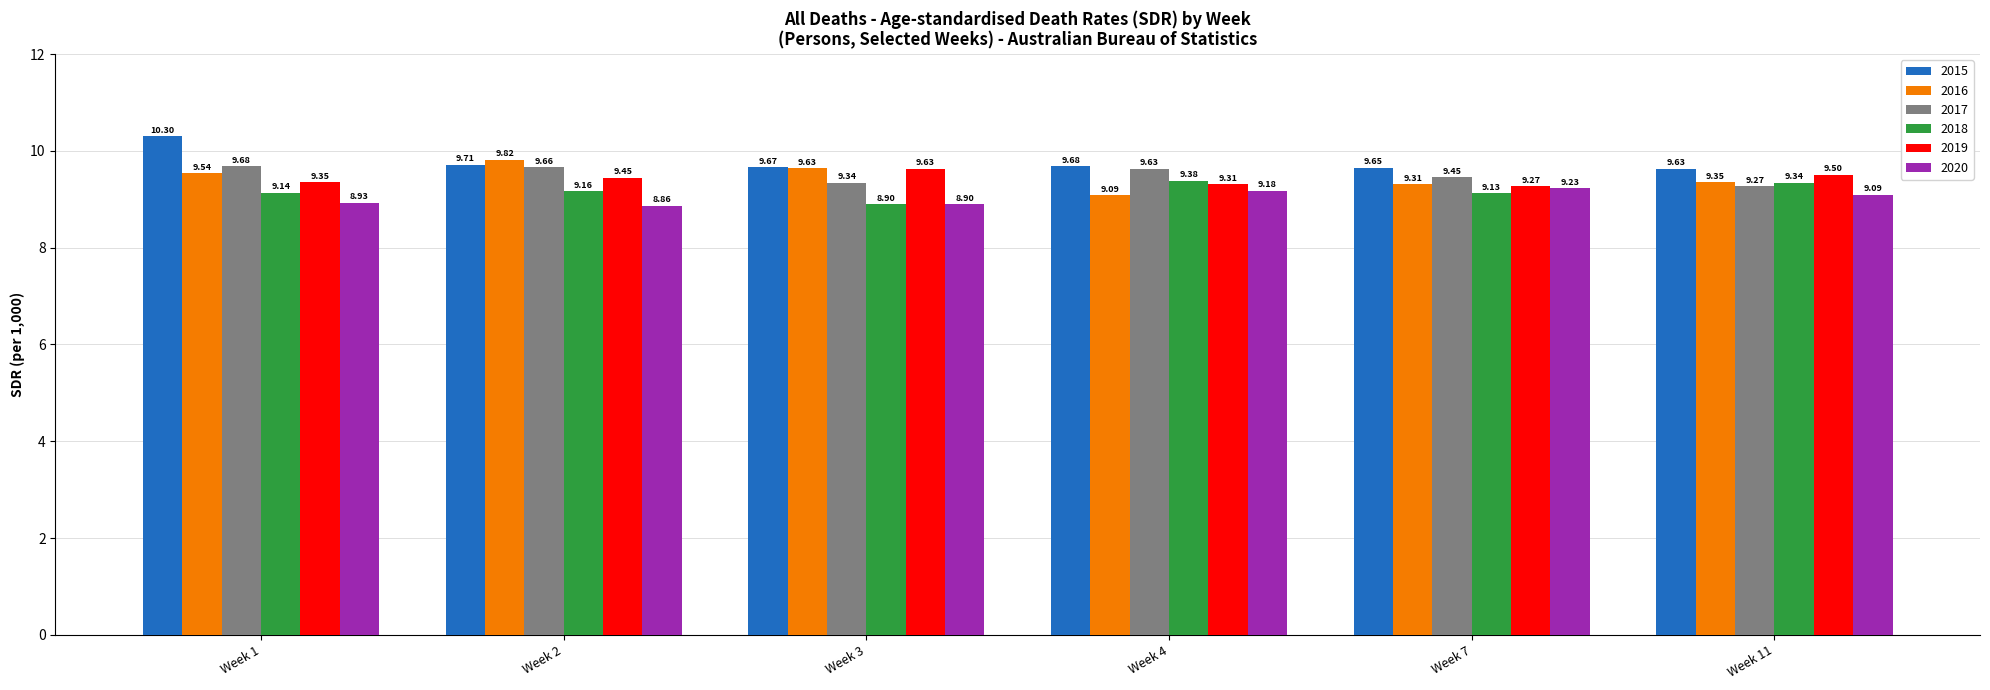

List the series in order of their peak value, highest first.

2015, 2016, 2017, 2019, 2018, 2020